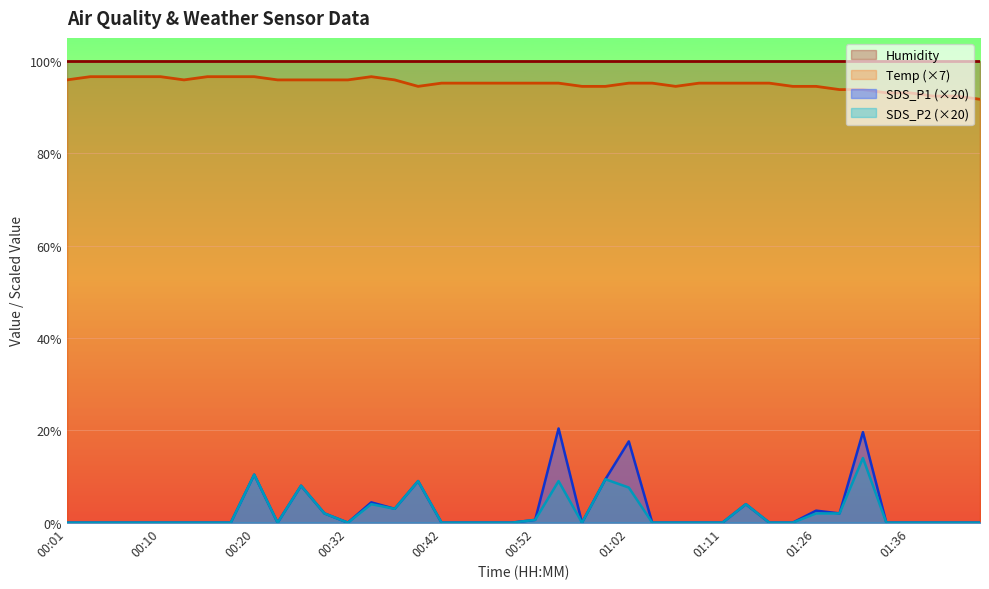

Which category has the lowest value in the Temp series?

01:43